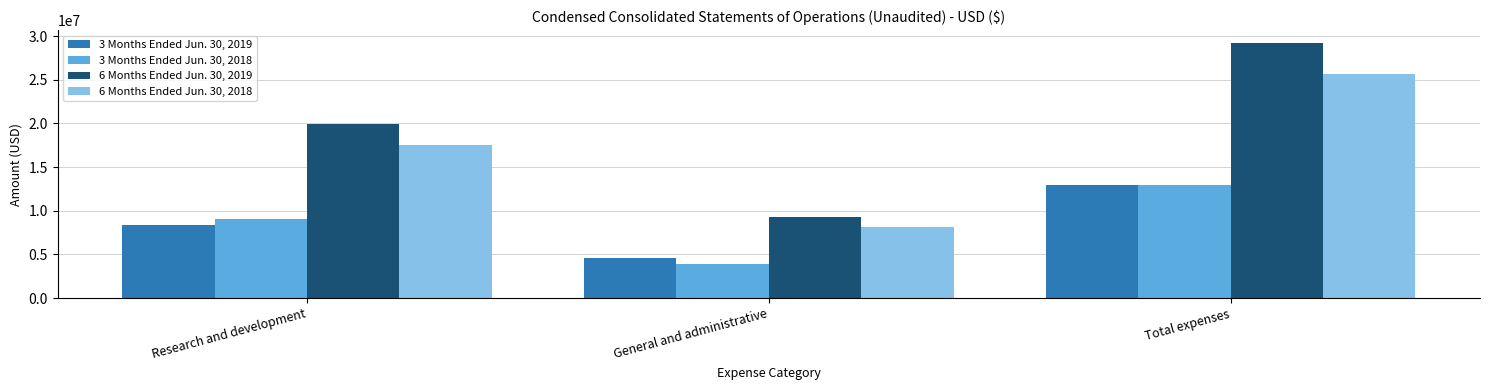

How many data points in 3 Months Ended Jun. 30, 2019 are less than 8319612?

1